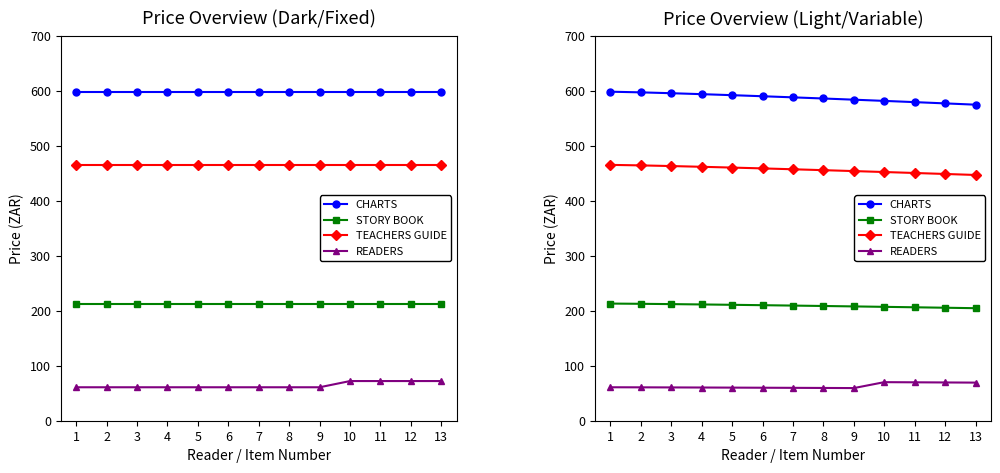

What is the total value across all series at 3?

1327.2